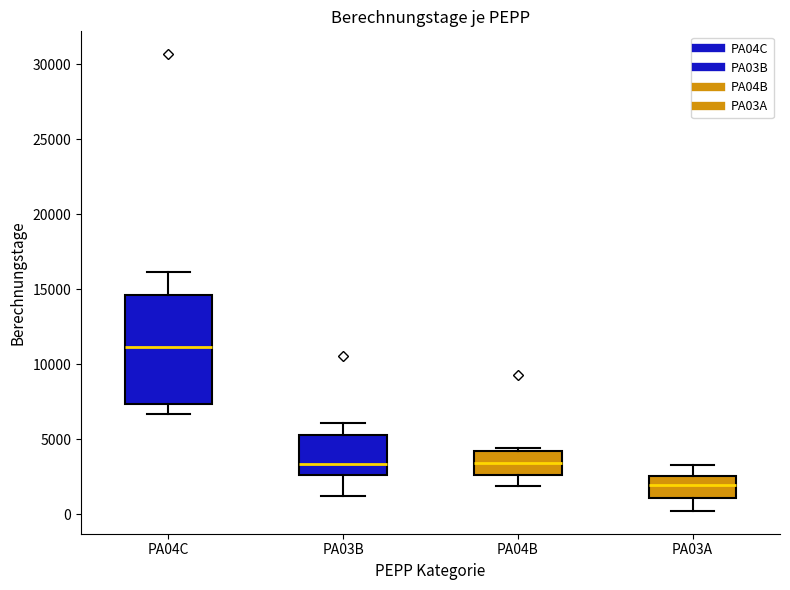

Reading left to right, transcribe this box plot: for each box, give where its median line is, the range the box spans, and where its two whiskers end, as read against the y-axis. The values are not printed on the chart, so give them approximately, as read against the axis.

PA04C: median 11000, box 7500 to 14500, whiskers 6500 to 16000
PA03B: median 3500, box 2500 to 5500, whiskers 1000 to 6000
PA04B: median 3500, box 2500 to 4000, whiskers 2000 to 4500
PA03A: median 2000, box 1000 to 2500, whiskers 0 to 3500